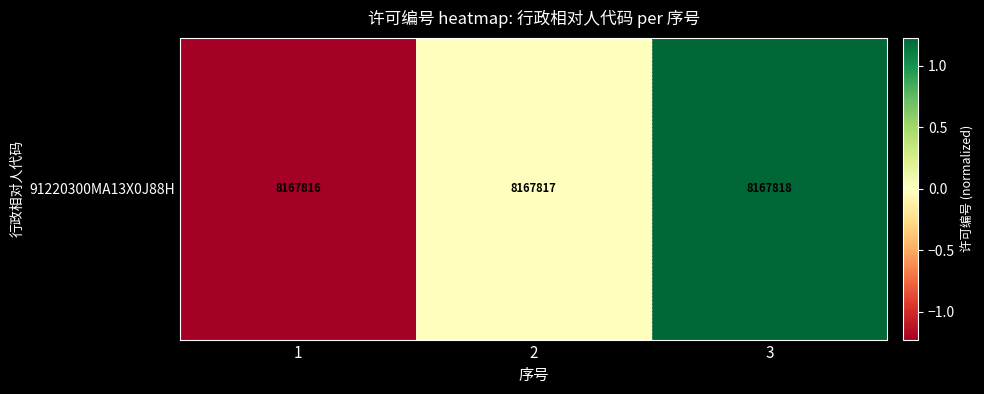

Rank the categories by value from highest to lowest.

3, 2, 1